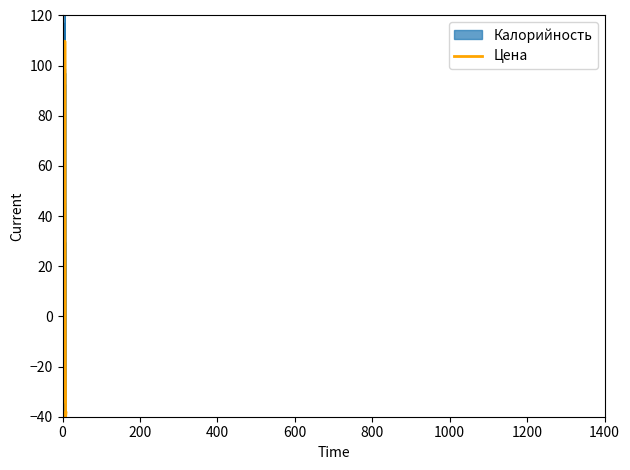

What is the sum of all Калорийность values?

1264.0